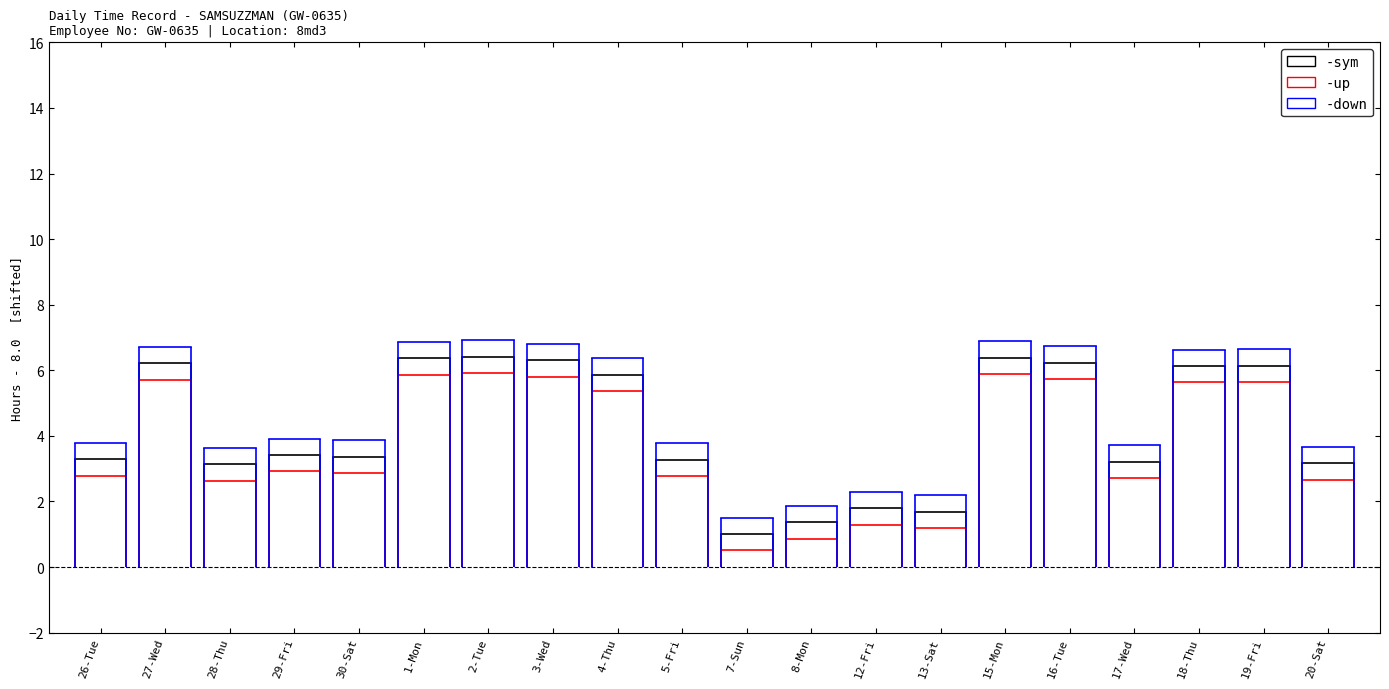

List the series in order of their overall mean, lowest first.

up, sym, down